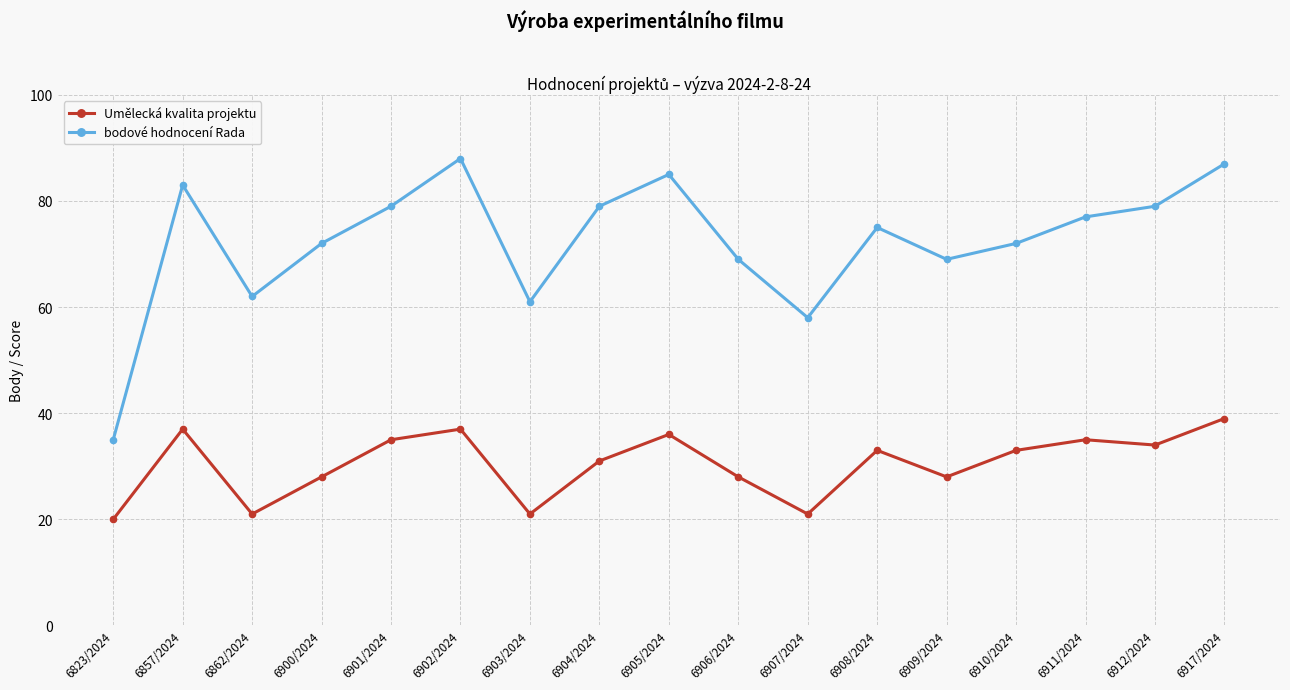

What is the highest value of the Umělecká kvalita projektu series?

39